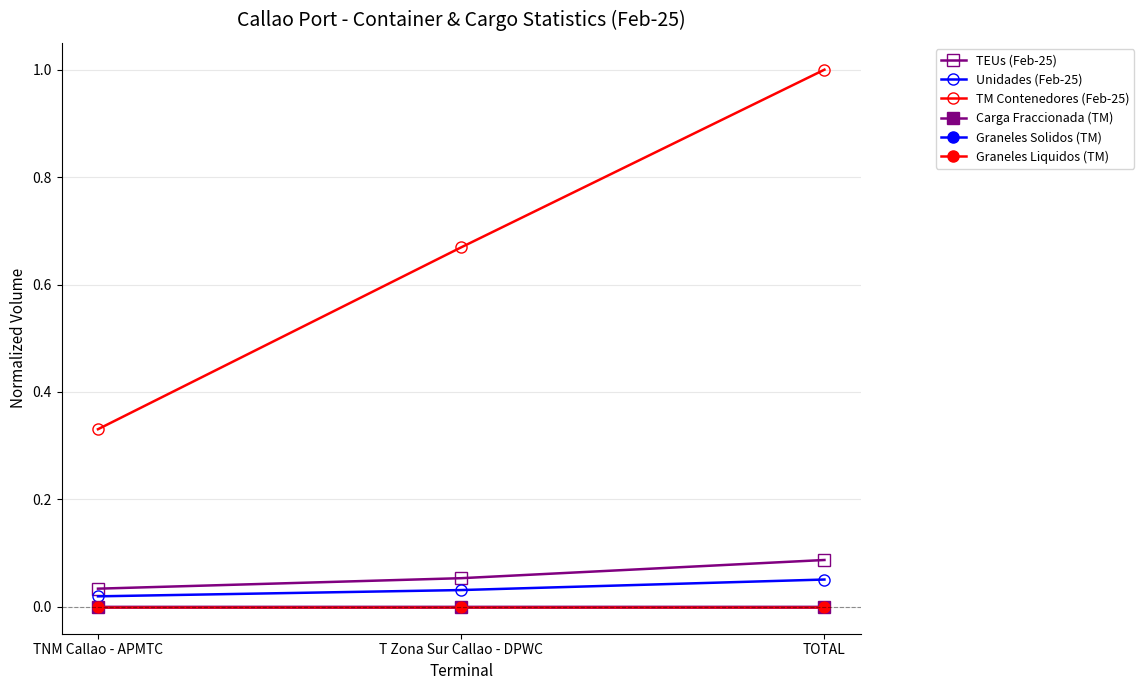

Is this an area chart (filled region under the line)?

No